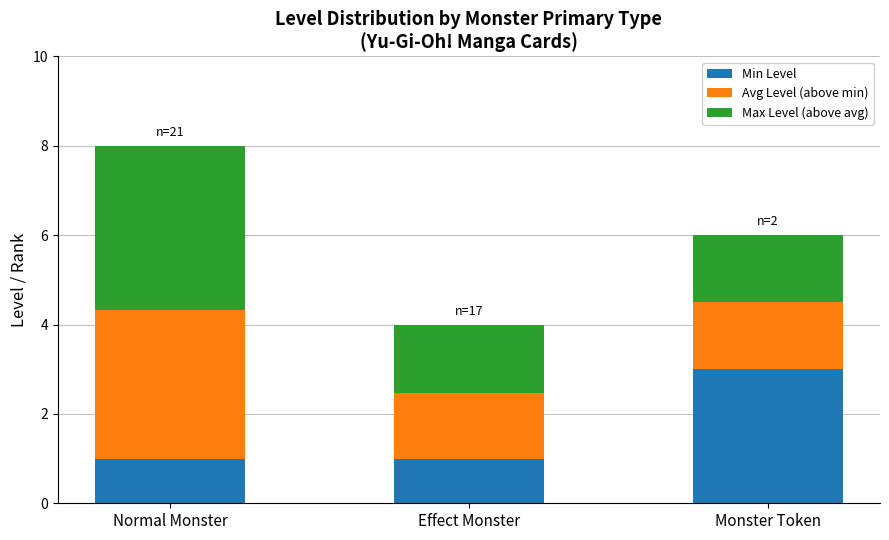

What is the difference between the maximum and minimum values in the Min Level series?

2.0